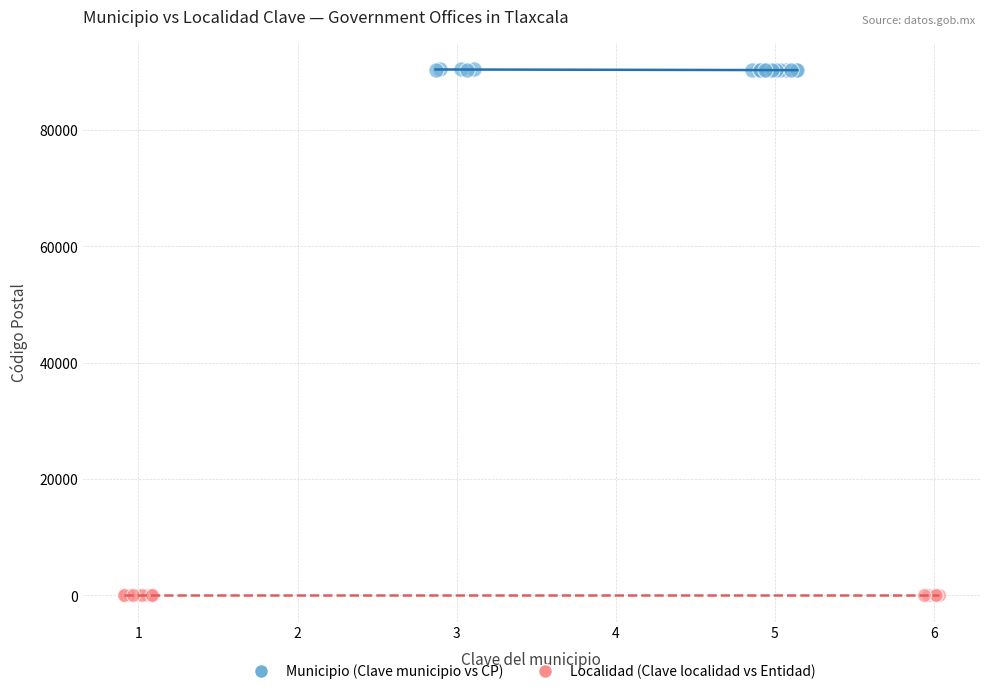

Which series contains the lowest Y value?

Localidad (Clave localidad vs Entidad)